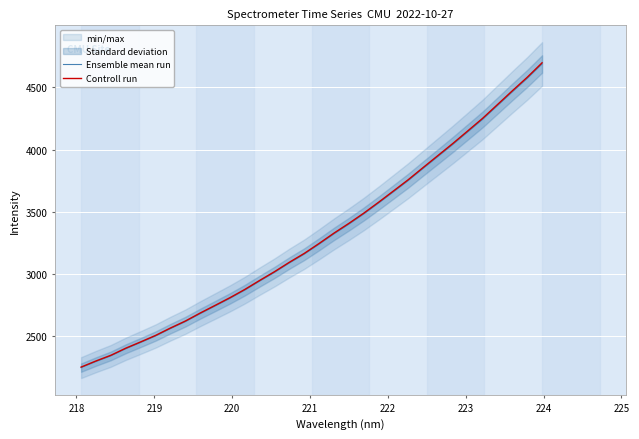

What is the maximum value for Controll run?

4698.0